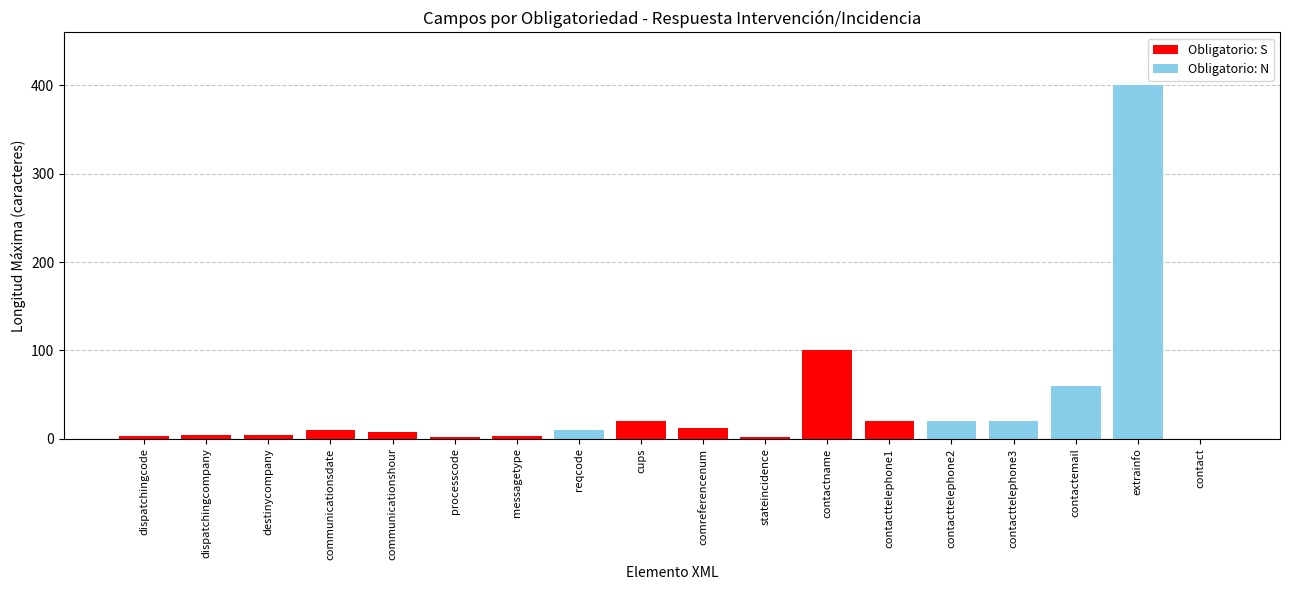

At which category does the chart reach its peak across all series?

extrainfo